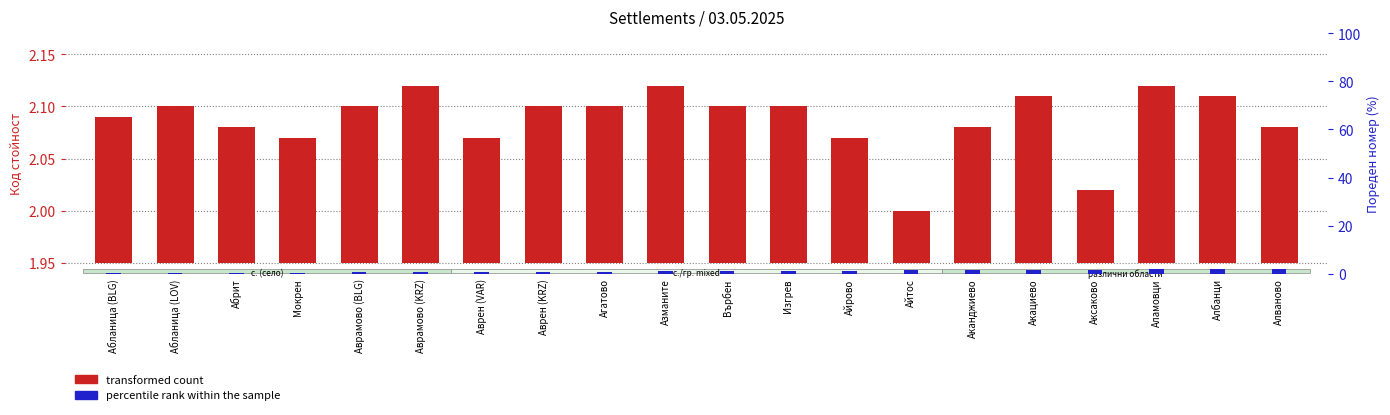

What is the label of the 8th bar from the right?

Айрово